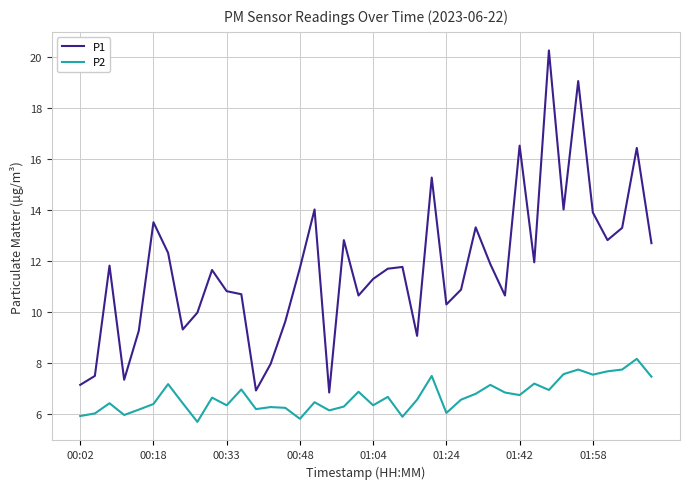

True or false: P1 and P2 cross at least once.

False